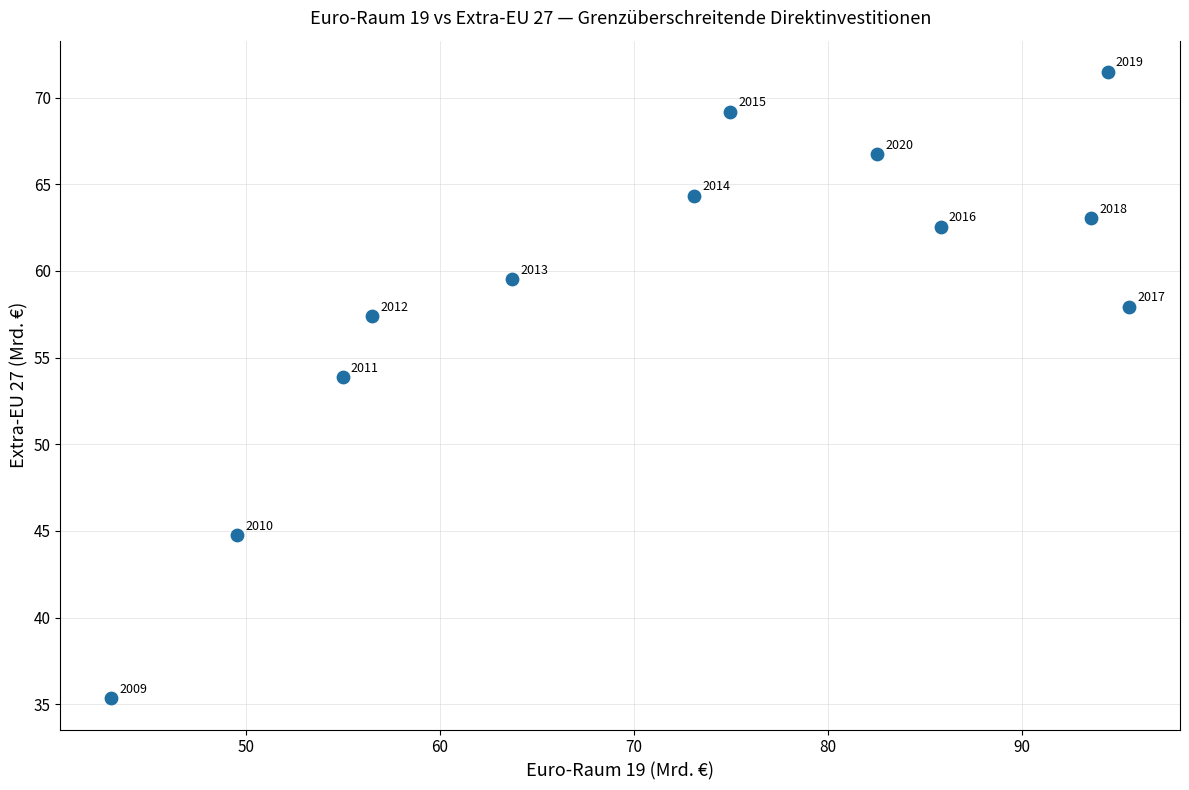

What is the average Y value?

58.8